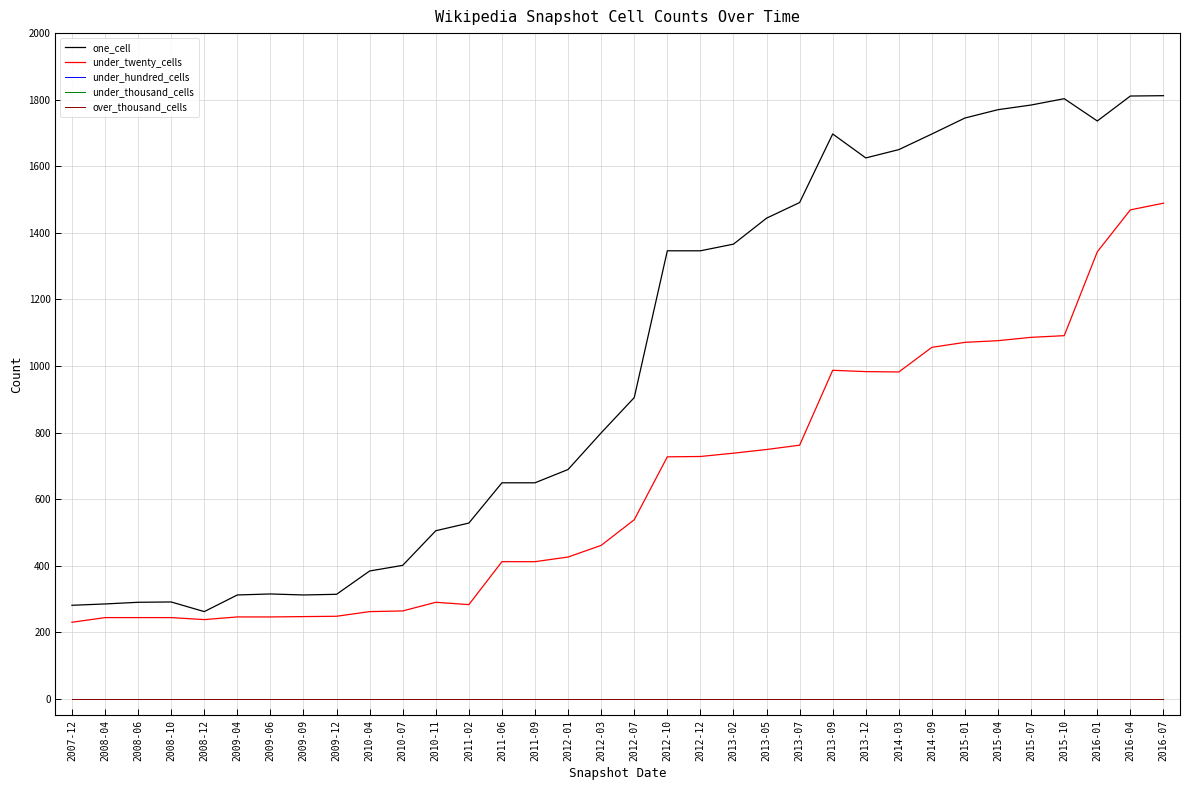

List the series in order of their peak value, lowest first.

under_hundred_cells, under_thousand_cells, over_thousand_cells, under_twenty_cells, one_cell